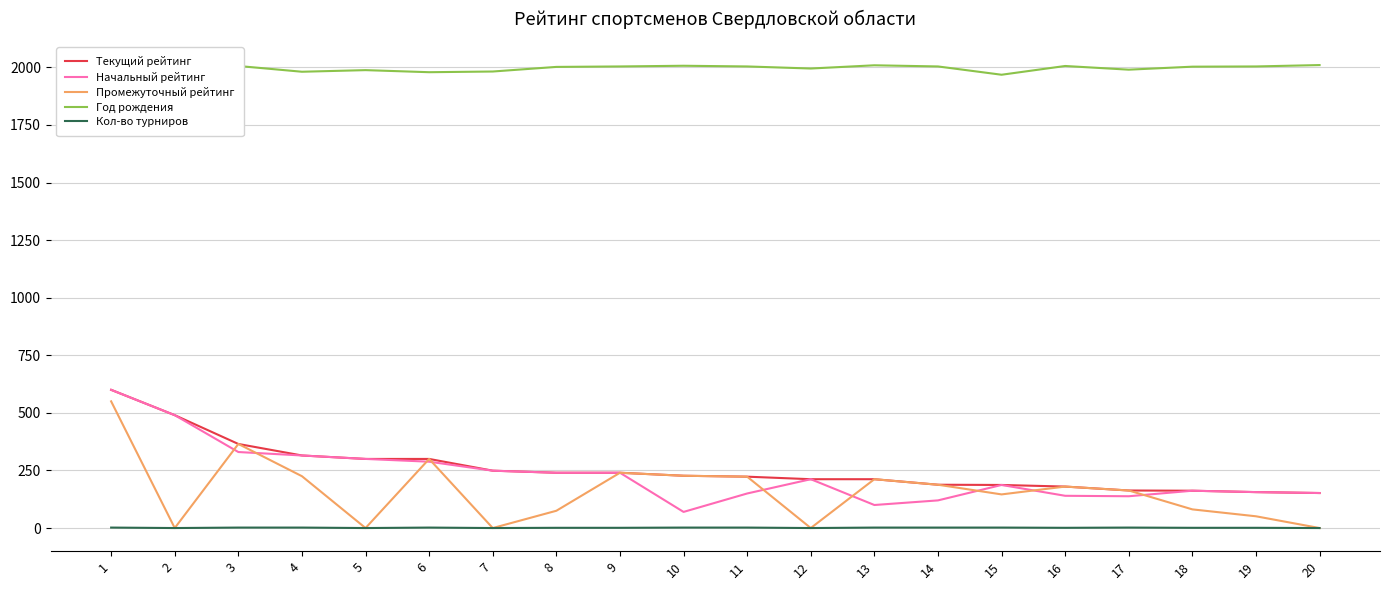

The value of Год рождения at 11 is 2004. True or false?

True